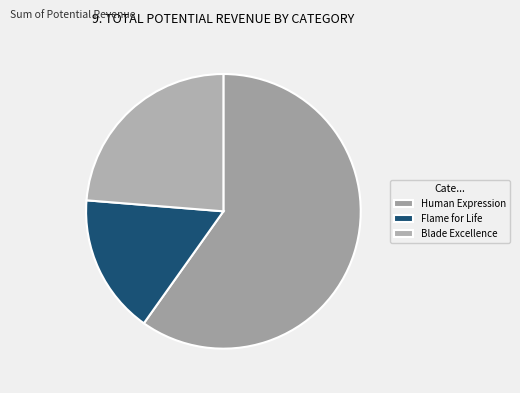

To the nearest percent, what portion does Flame for Life represent?

16%